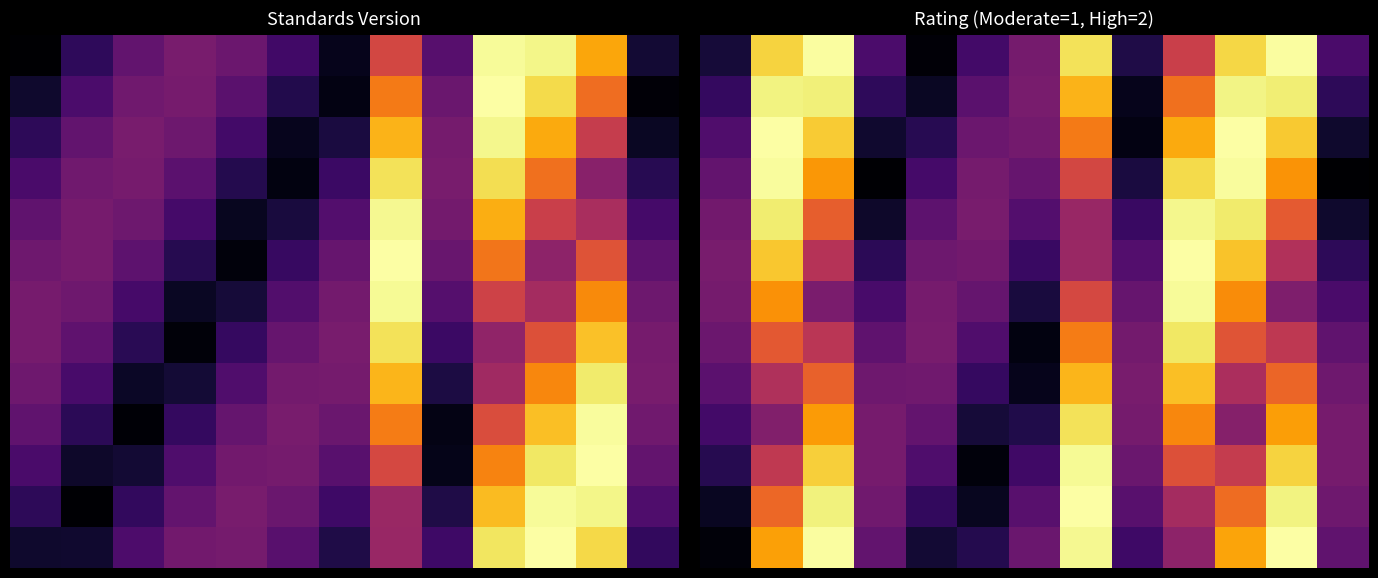

How many series are shown in this chart?

13